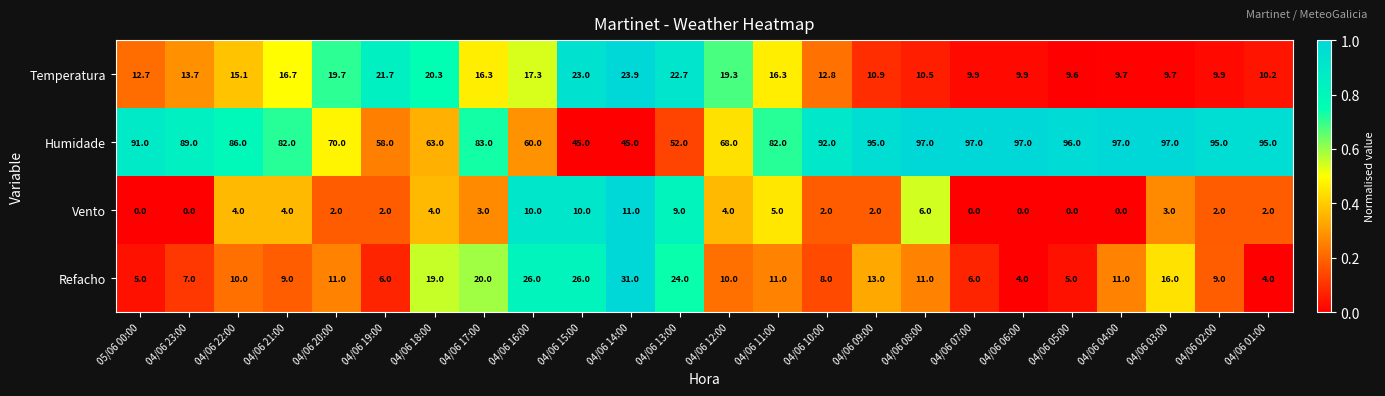

What is the total value across all series at 04/06 01:00?

111.2